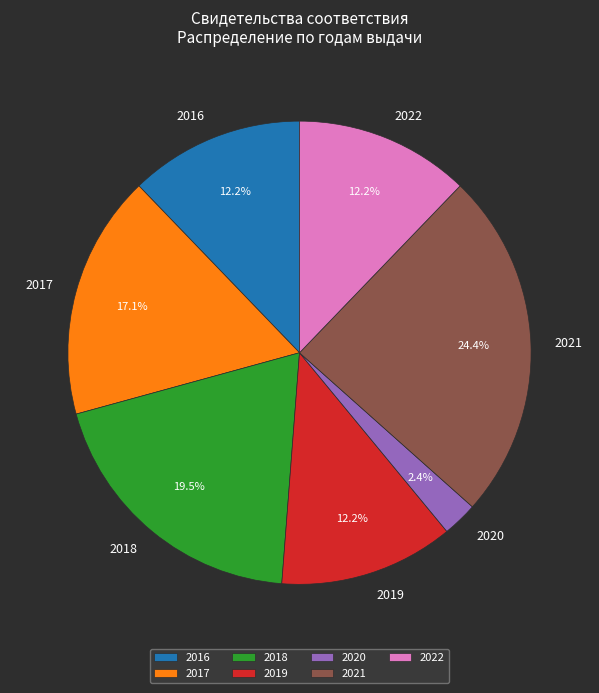

Combined, do 2022 and 2016 account for over 50%?

No